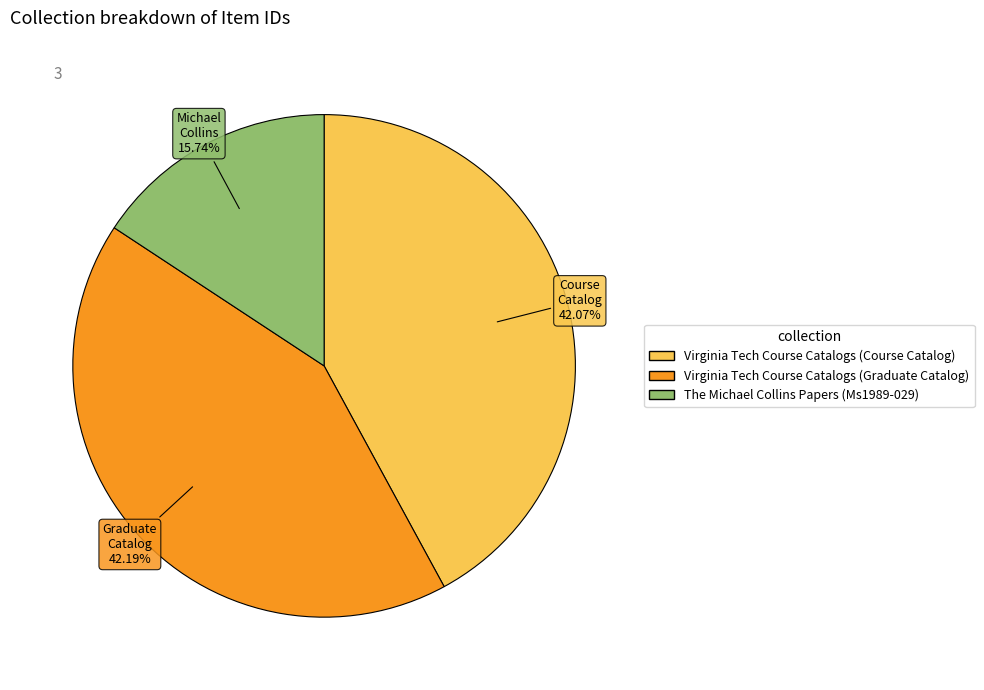

True or false: Virginia Tech Course Catalogs (Graduate Catalog) accounts for 36% of the total.

False